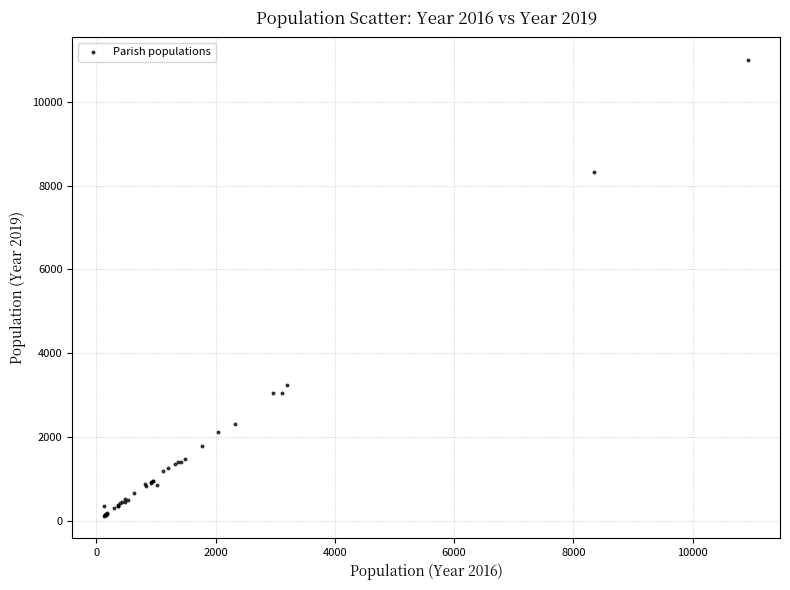

What Y value in the scatter plot is closest to 5559?

3233